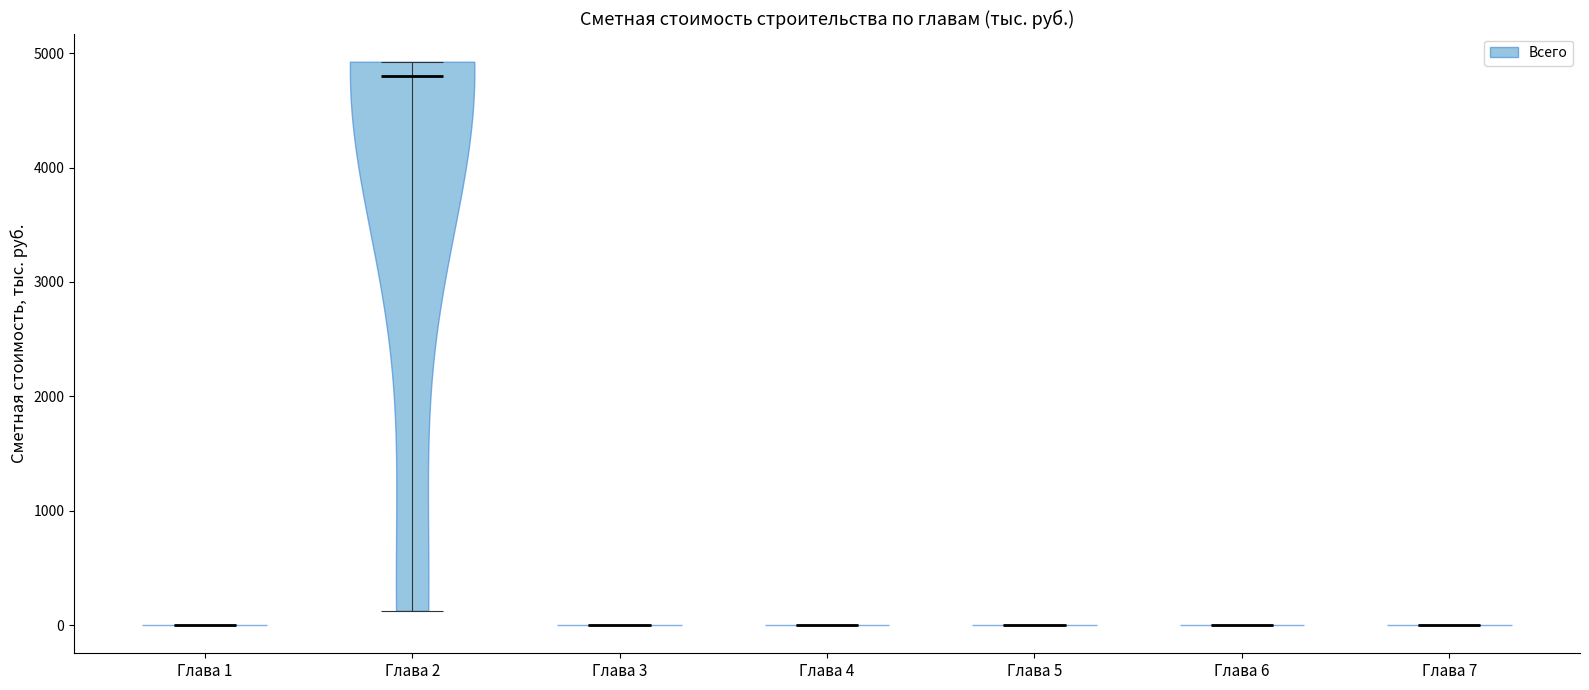

Reading left to right, read every violin against the y-axis: where its median line is, and the lowest and highest points it reaches. The values are not printed on the chart, so give them approximately, as read against the axis.

Глава 1: median line 0, lowest point 0, highest point 0
Глава 2: median line 4800, lowest point 100, highest point 4900
Глава 3: median line 0, lowest point 0, highest point 0
Глава 4: median line 0, lowest point 0, highest point 0
Глава 5: median line 0, lowest point 0, highest point 0
Глава 6: median line 0, lowest point 0, highest point 0
Глава 7: median line 0, lowest point 0, highest point 0